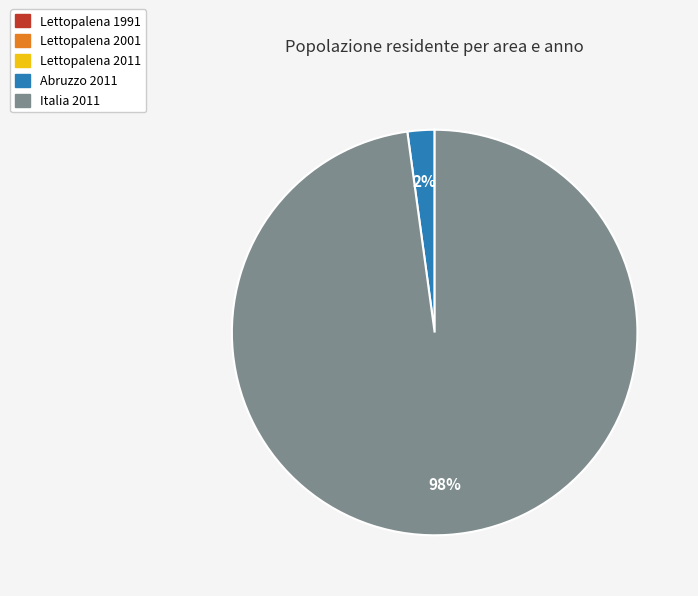

True or false: Italia 2011 accounts for 98% of the total.

True